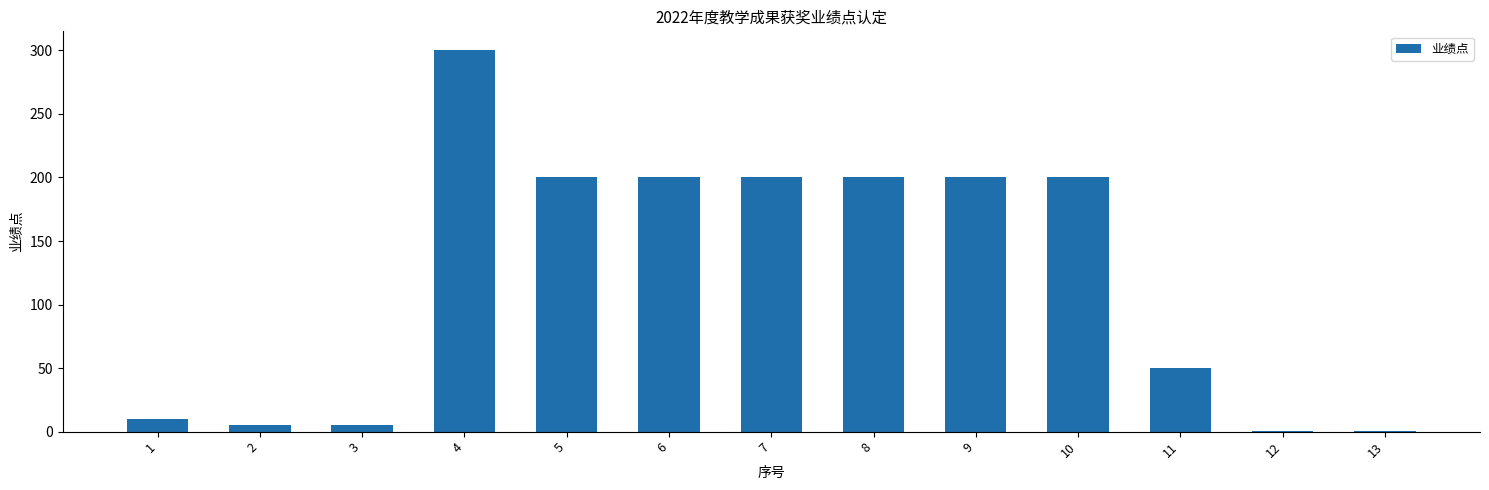

Are the bars horizontal?

No